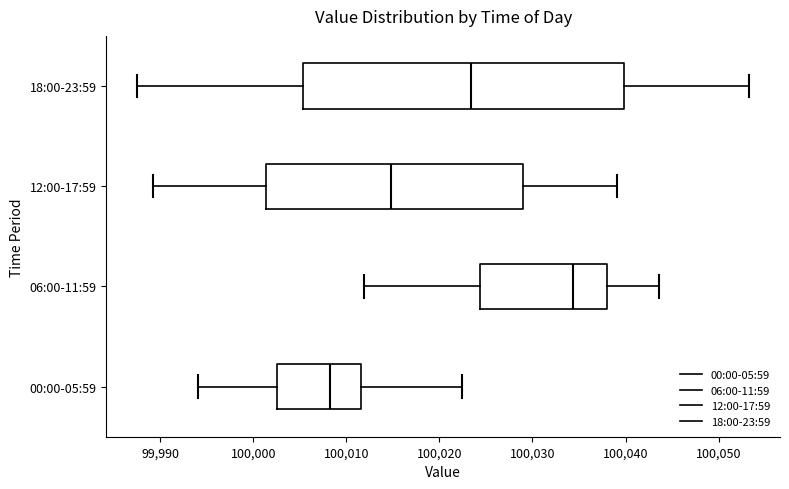

Reading bottom to top, transcribe this box plot: for each box, give where its median line is, the range the box spans, and where its two whiskers end, as read against the x-axis. The values are not printed on the chart, so give them approximately, as read against the axis.

00:00-05:59: median 100008, box 100003 to 100012, whiskers 99994 to 100022
06:00-11:59: median 100034, box 100024 to 100038, whiskers 100012 to 100044
12:00-17:59: median 100015, box 100001 to 100029, whiskers 99989 to 100039
18:00-23:59: median 100023, box 100005 to 100040, whiskers 99988 to 100053